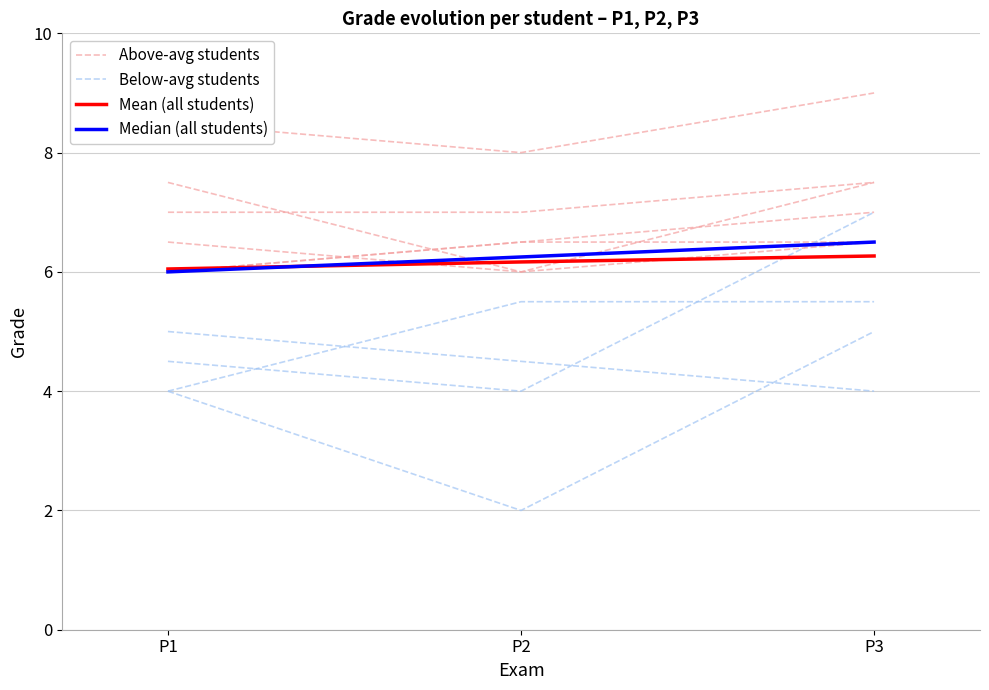

The value of Below-avg students at P2 is 6.9. True or false?

False